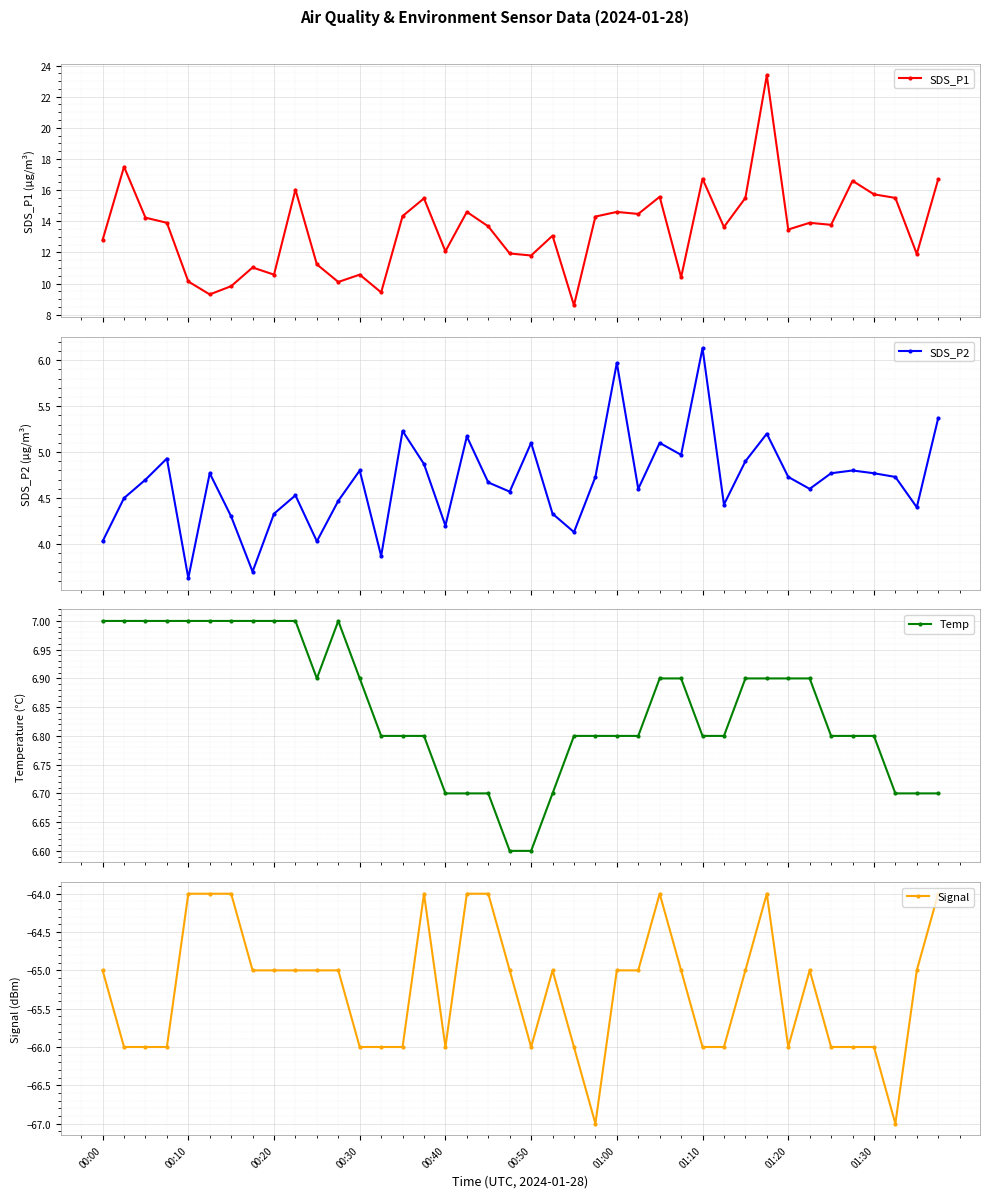

What is the value of the SDS_P1 point at the 3rd from the left?

14.2